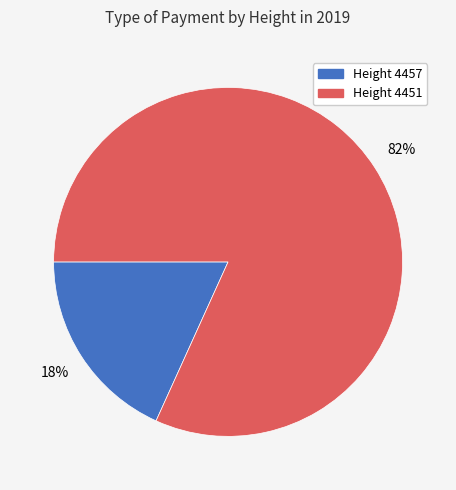

Which slice is the largest?

Height 4451